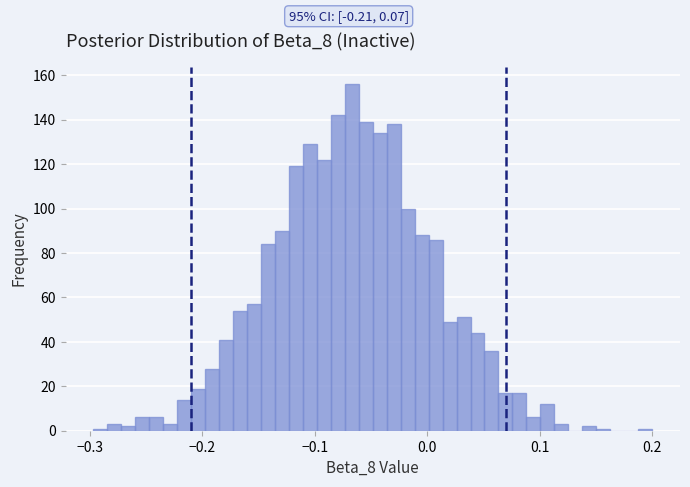

Read against the x-axis, roughly where is the centre of the tallest bar?

-0.07